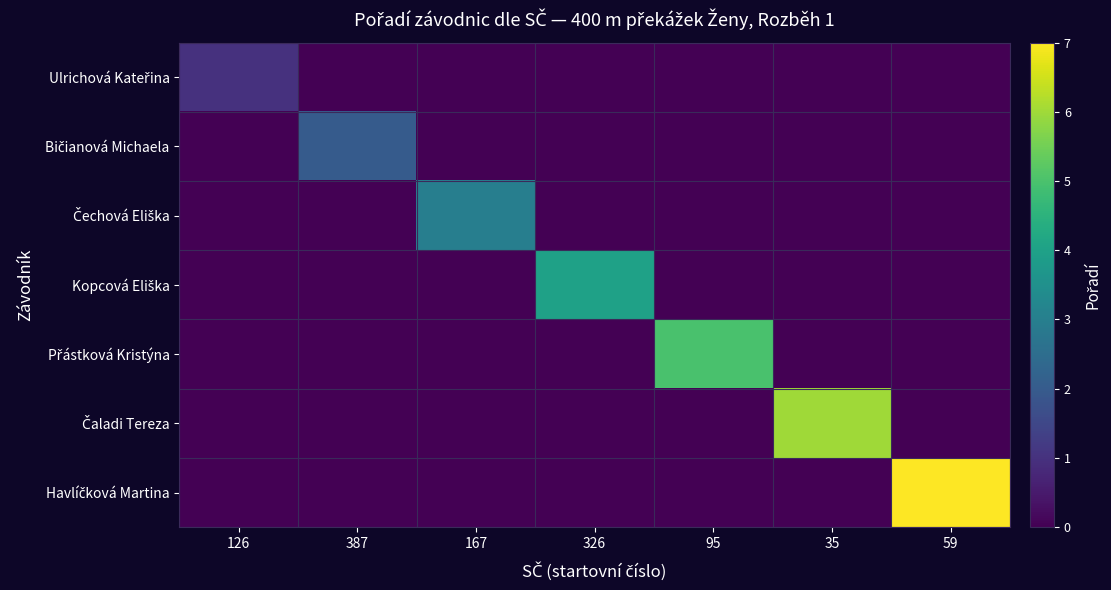

What is the difference between the highest and lowest values at 95?

5